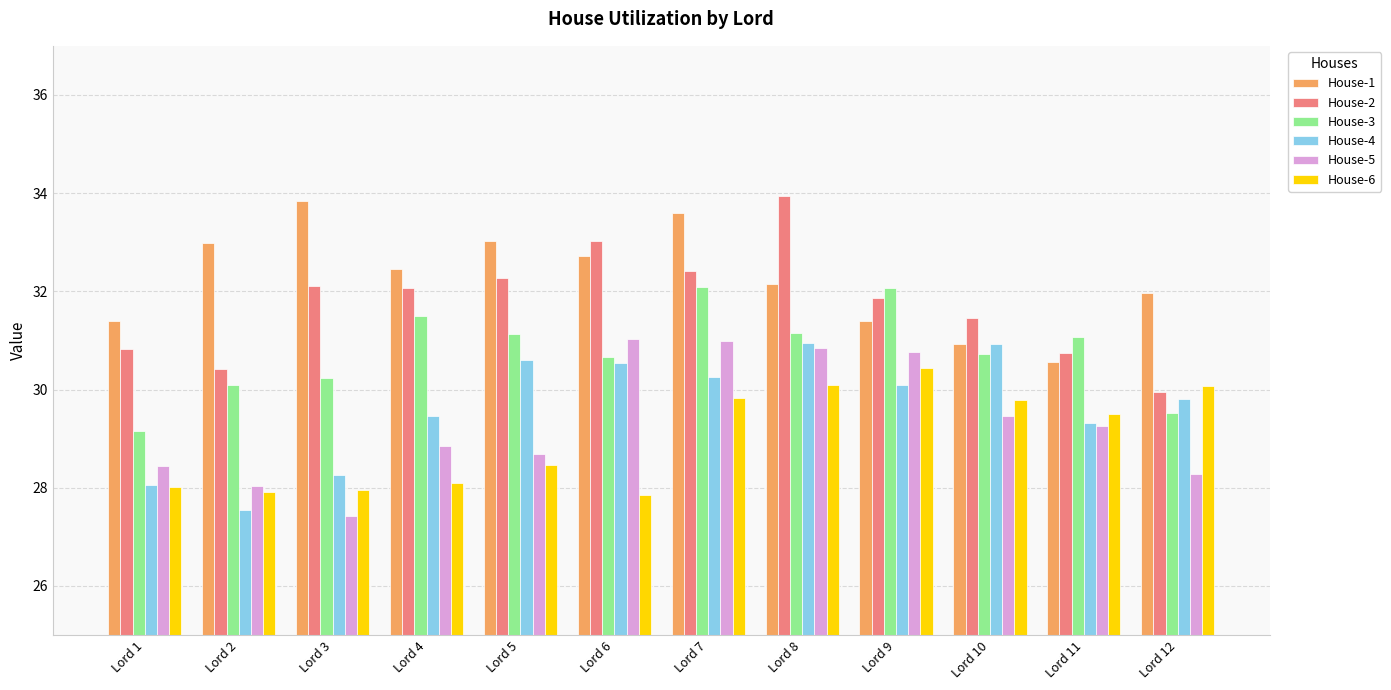

The value of House-6 at Lord 5 is 49.9. True or false?

False